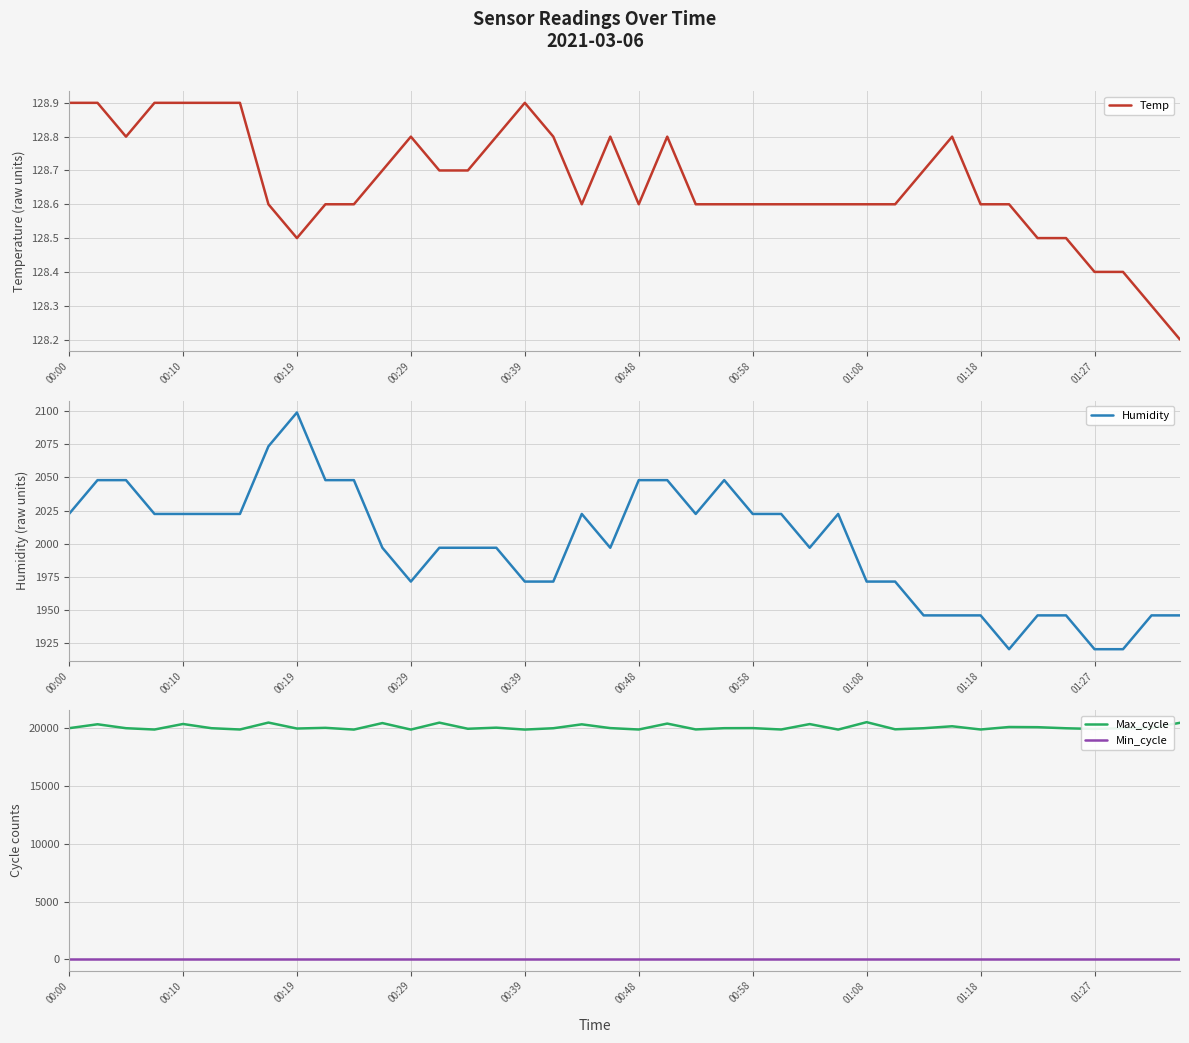

True or false: Max_cycle has a value of 31610.8 at 00:19.

False